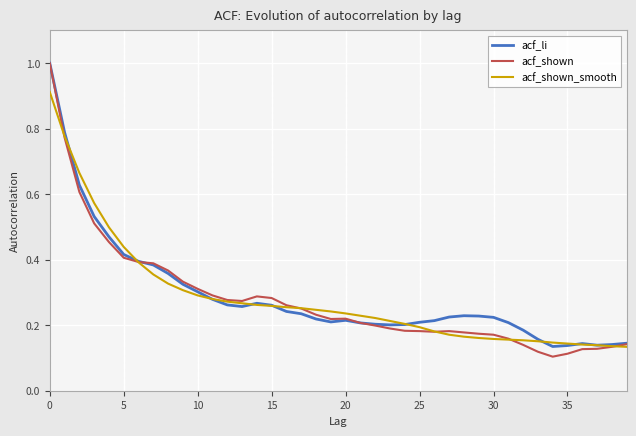

Which series ends up on top after the final intersection of acf_li and acf_shown_smooth?

acf_li